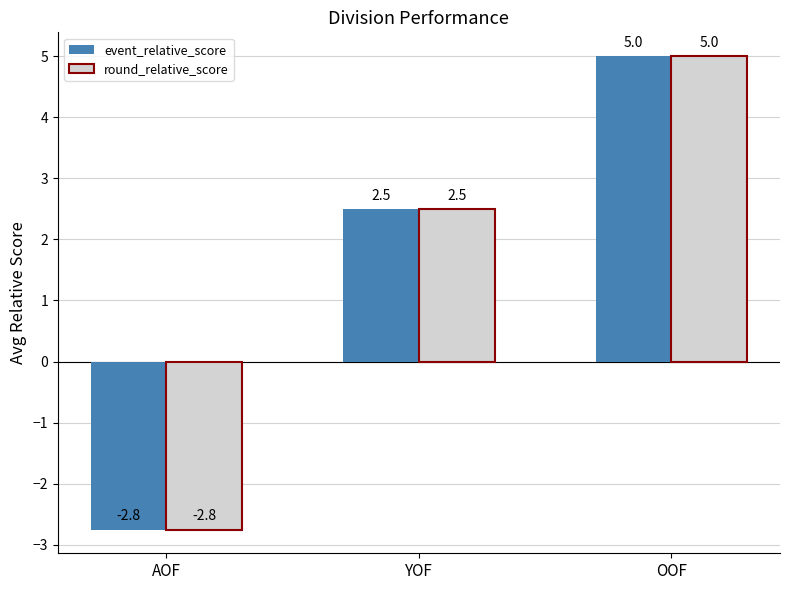

How many values in event_relative_score are above zero?

2